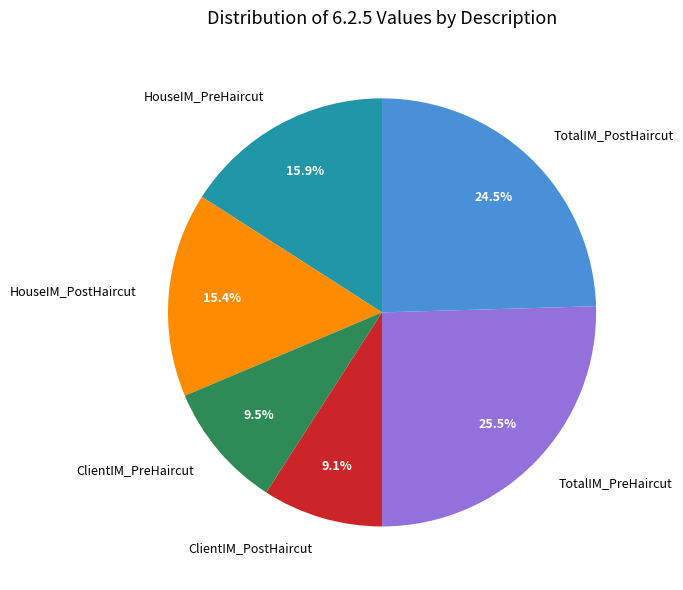

What percentage is the HouseIM_PreHaircut slice, to the nearest percent?

16%